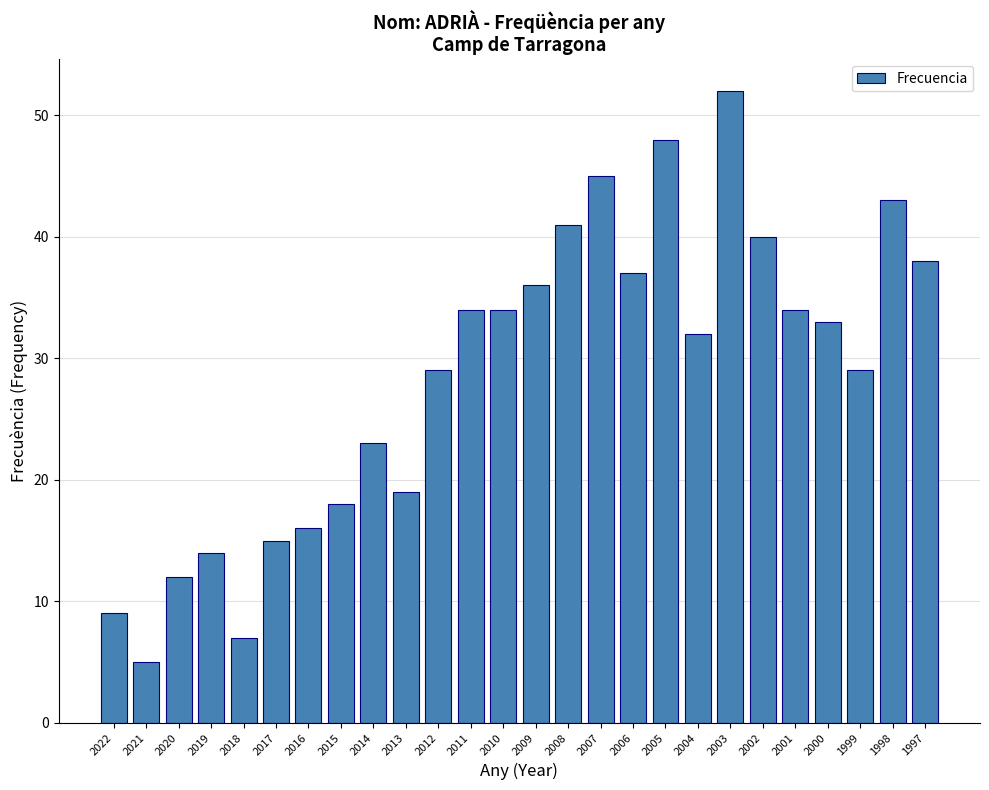

The value at 2008 is 55. True or false?

False